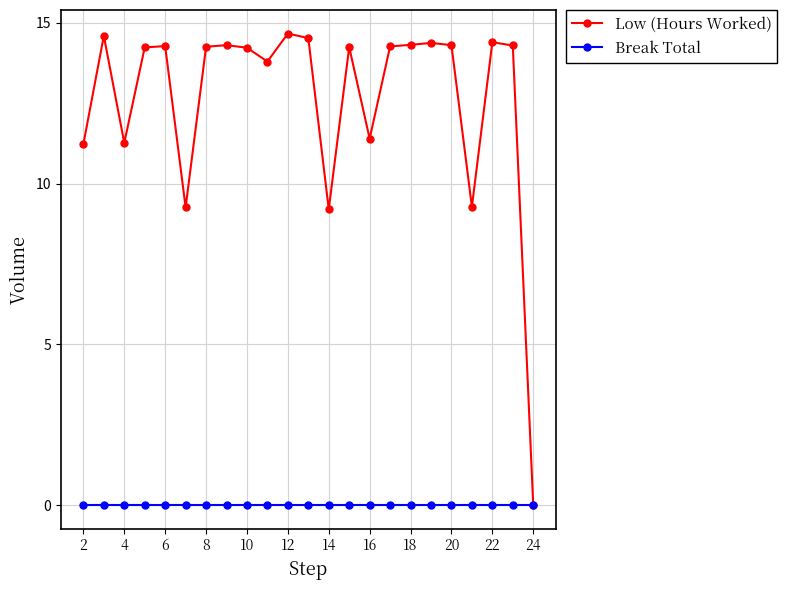

Rank the series by their maximum value, from highest to lowest.

Low (Hours Worked), Break Total